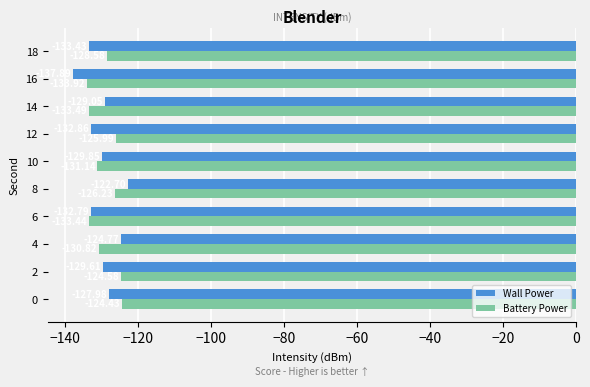

What is the difference between the Battery Power values at 16 and 14?

0.4